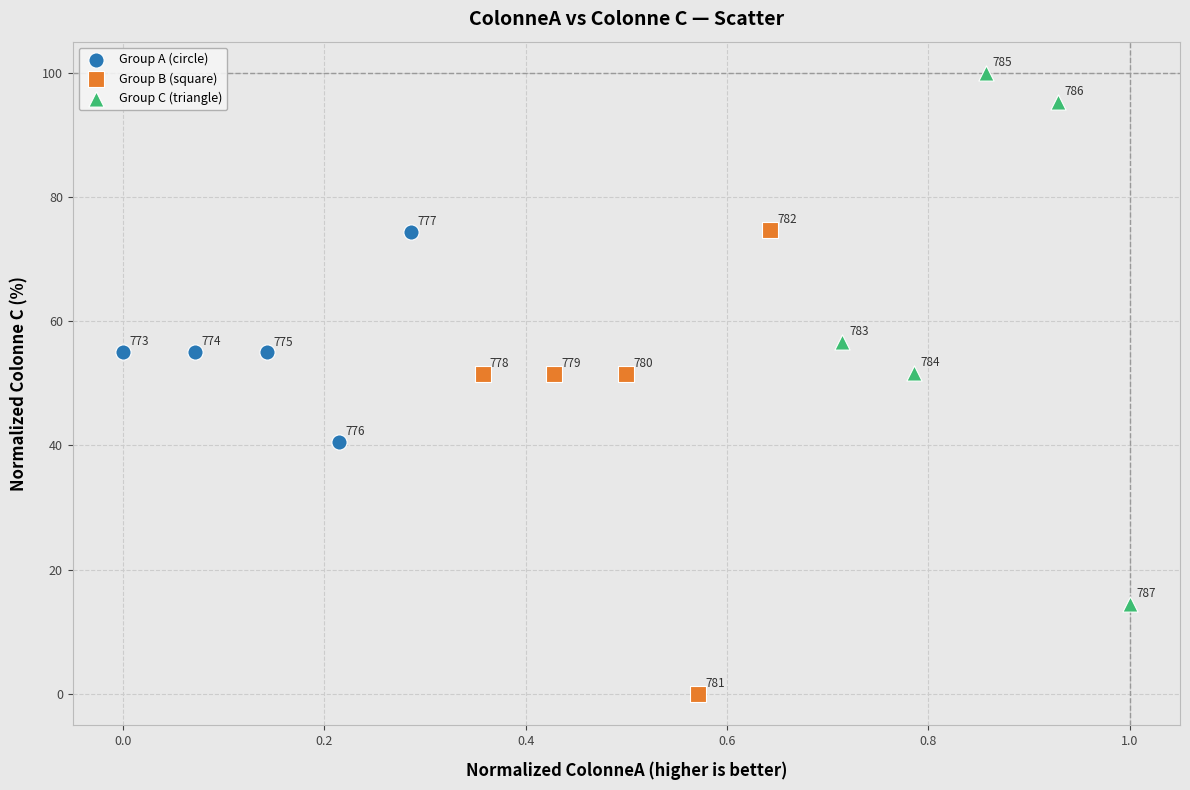

Which series reaches the maximum Y coordinate?

Group C (triangle)